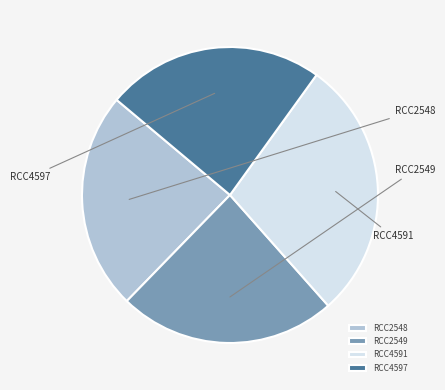

What is the largest slice in the pie chart?

RCC4591